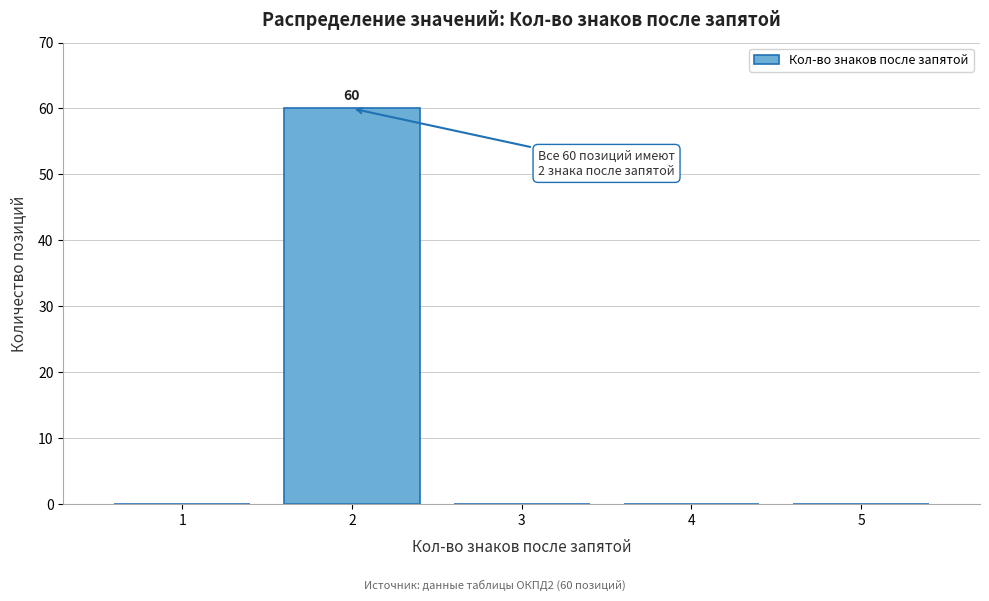

Reading left to right, extract all data points from this chart.

1=0	2=60	3=0	4=0	5=0